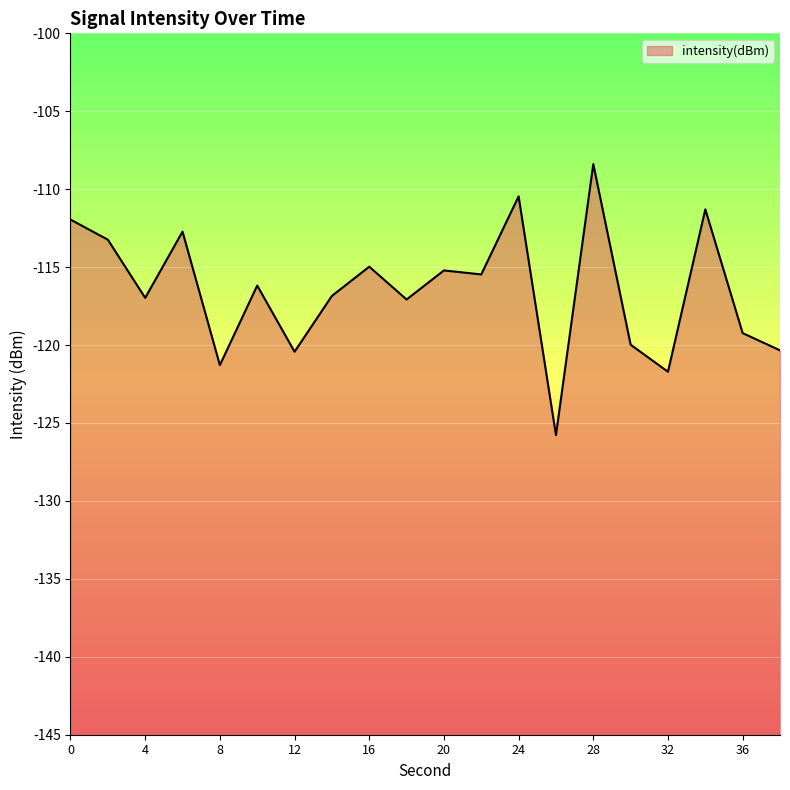

Count the number of values greater than -116.

9